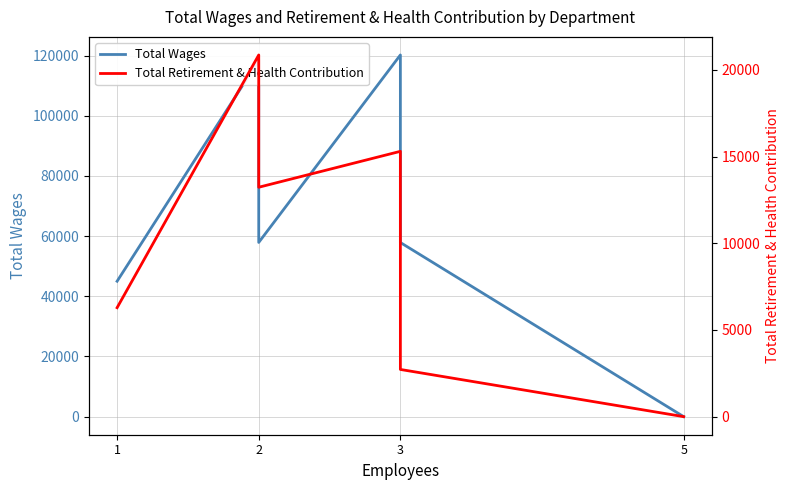

True or false: Total Retirement & Health Contribution has a value of 6283 at 1.

True